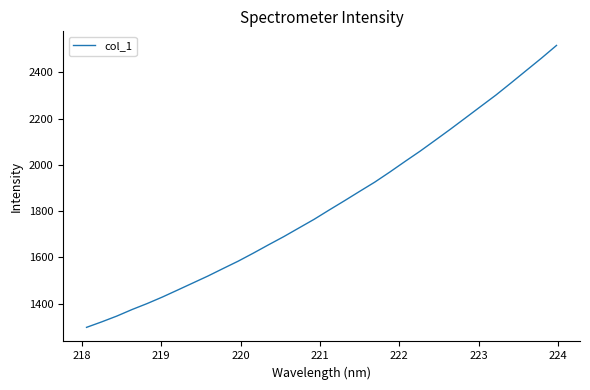

What is the smallest value displayed?

1297.1